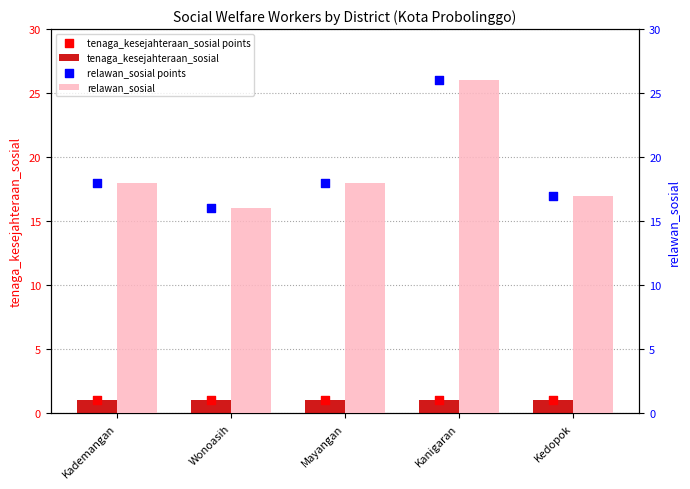

Which series contains the highest Y value?

relawan_sosial